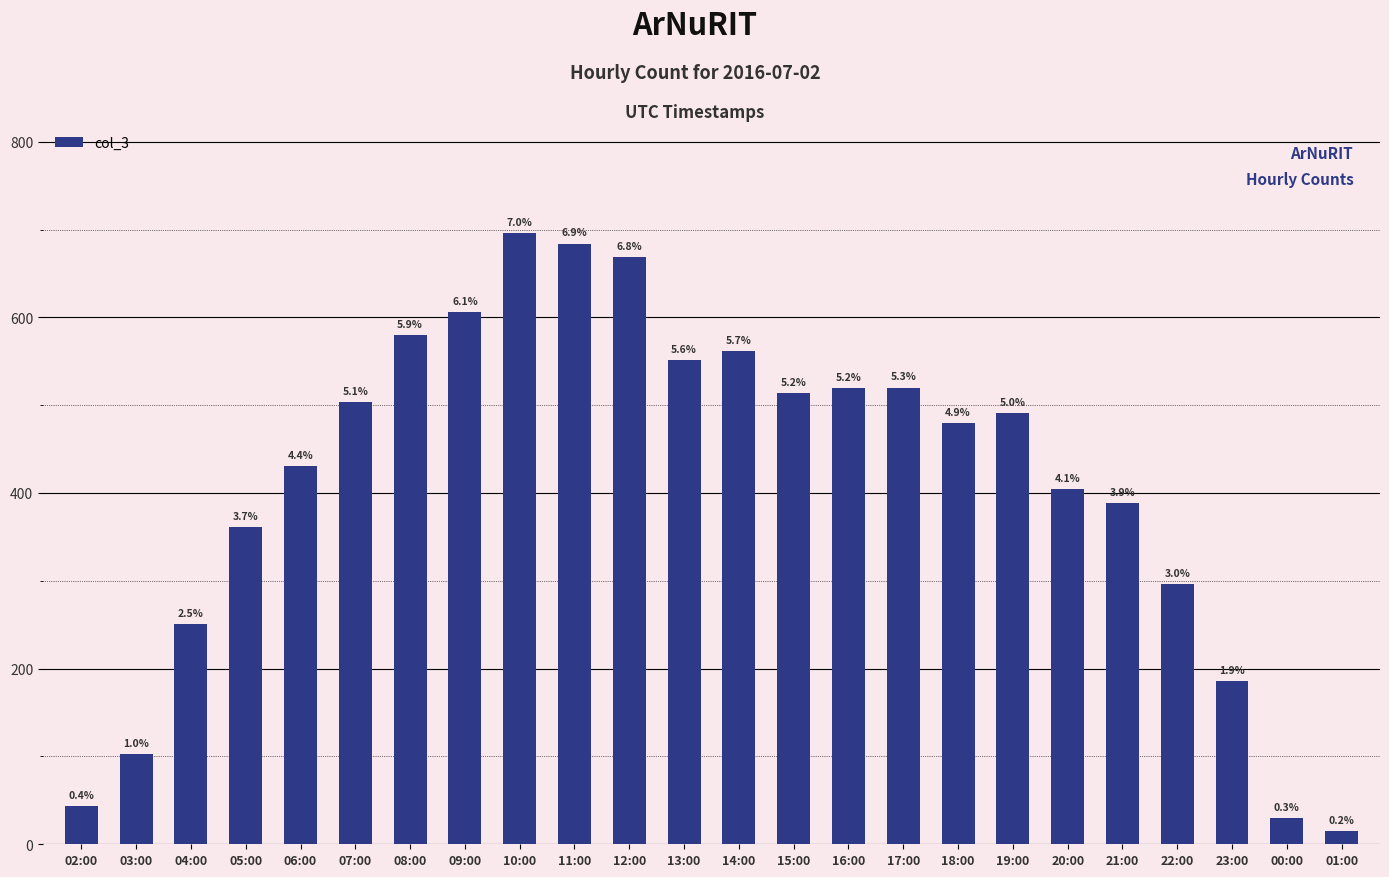

At which category does the chart reach its peak across all series?

10:00